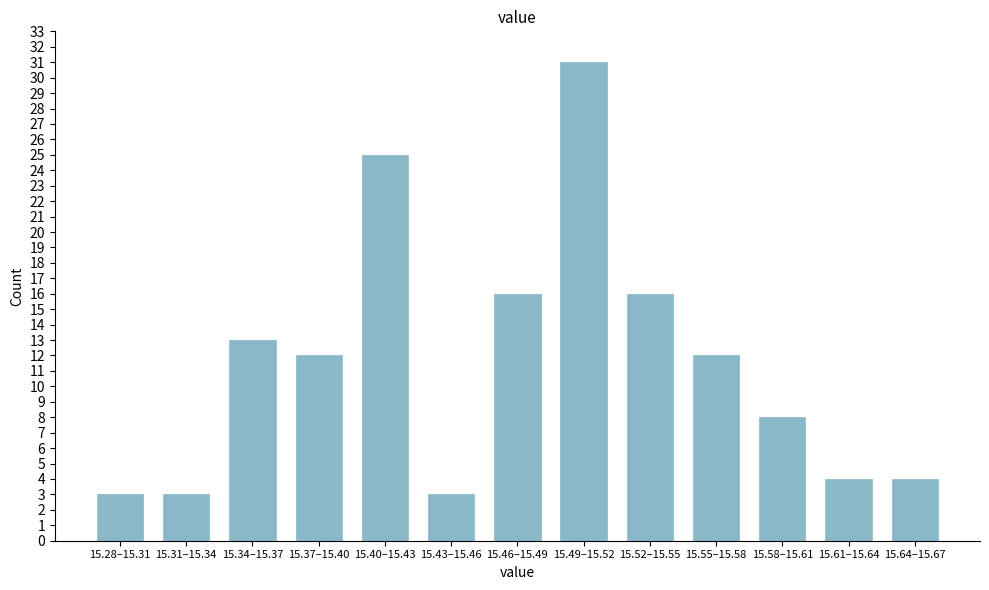

Reading right to left, list all the values displayed in this chart.

15.64–15.67=4	15.61–15.64=4	15.58–15.61=8	15.55–15.58=12	15.52–15.55=16	15.49–15.52=31	15.46–15.49=16	15.43–15.46=3	15.40–15.43=25	15.37–15.40=12	15.34–15.37=13	15.31–15.34=3	15.28–15.31=3